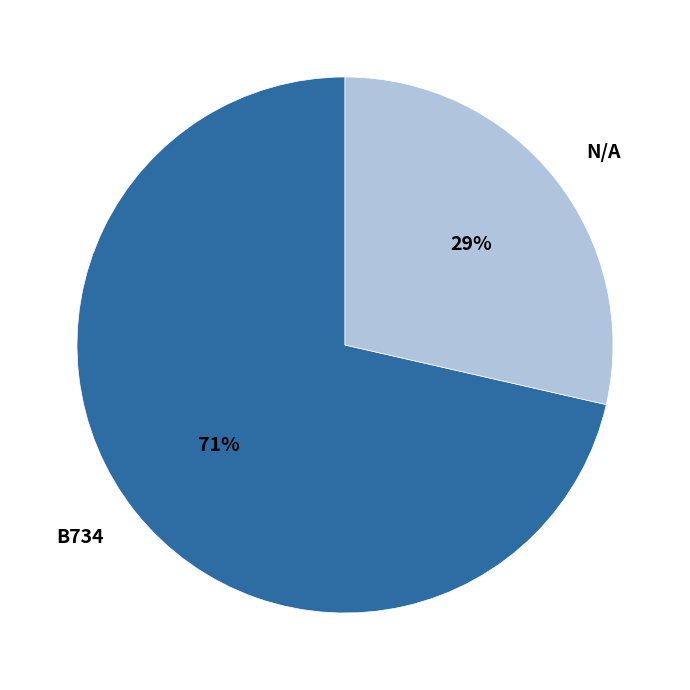

Is N/A the majority of the pie?

No